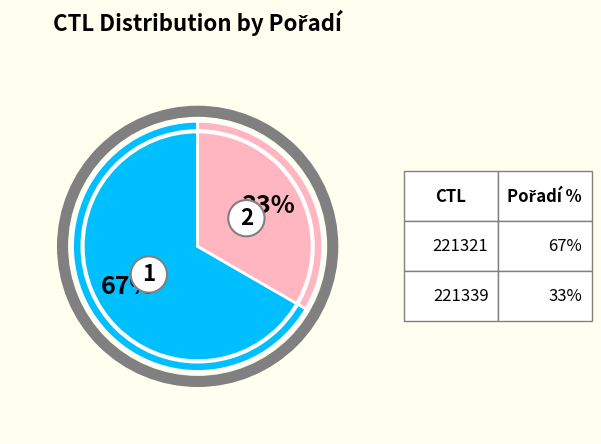

Is there any slice that represents more than half of the pie?

Yes